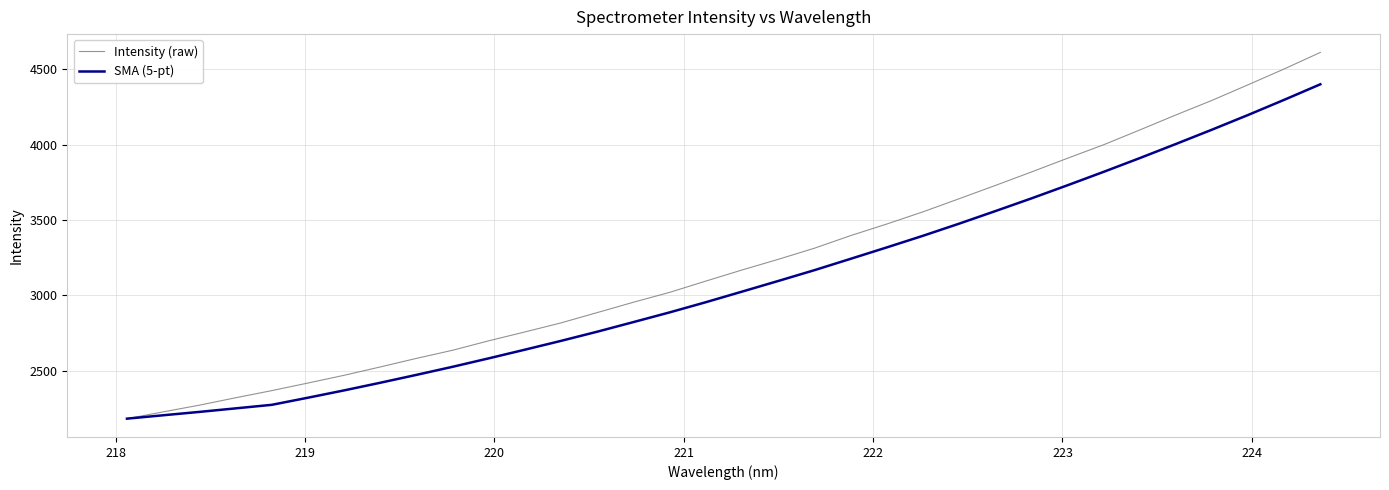

Which series has the largest total across all categories?

Intensity (raw)